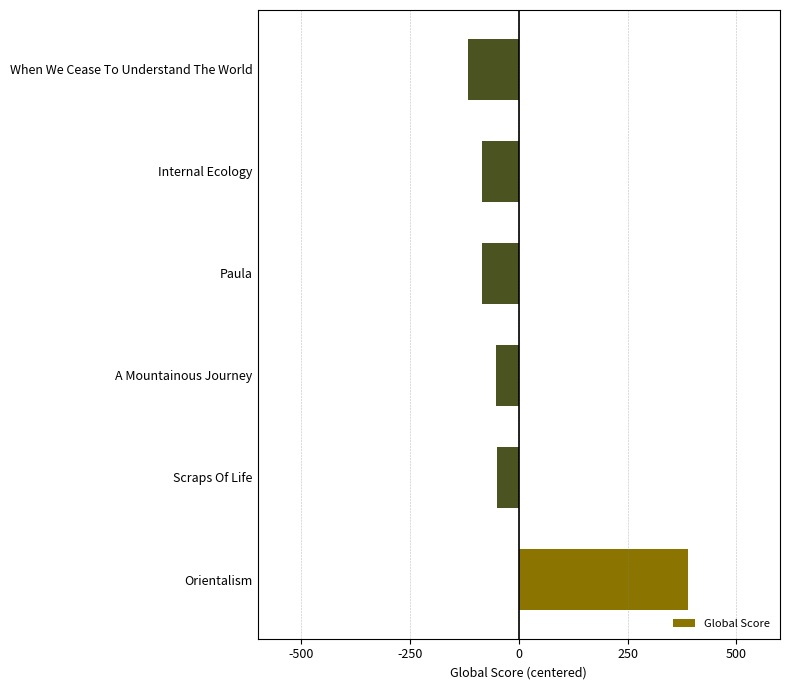

The chart shows a value of -49.7 at Scraps Of Life. True or false?

True